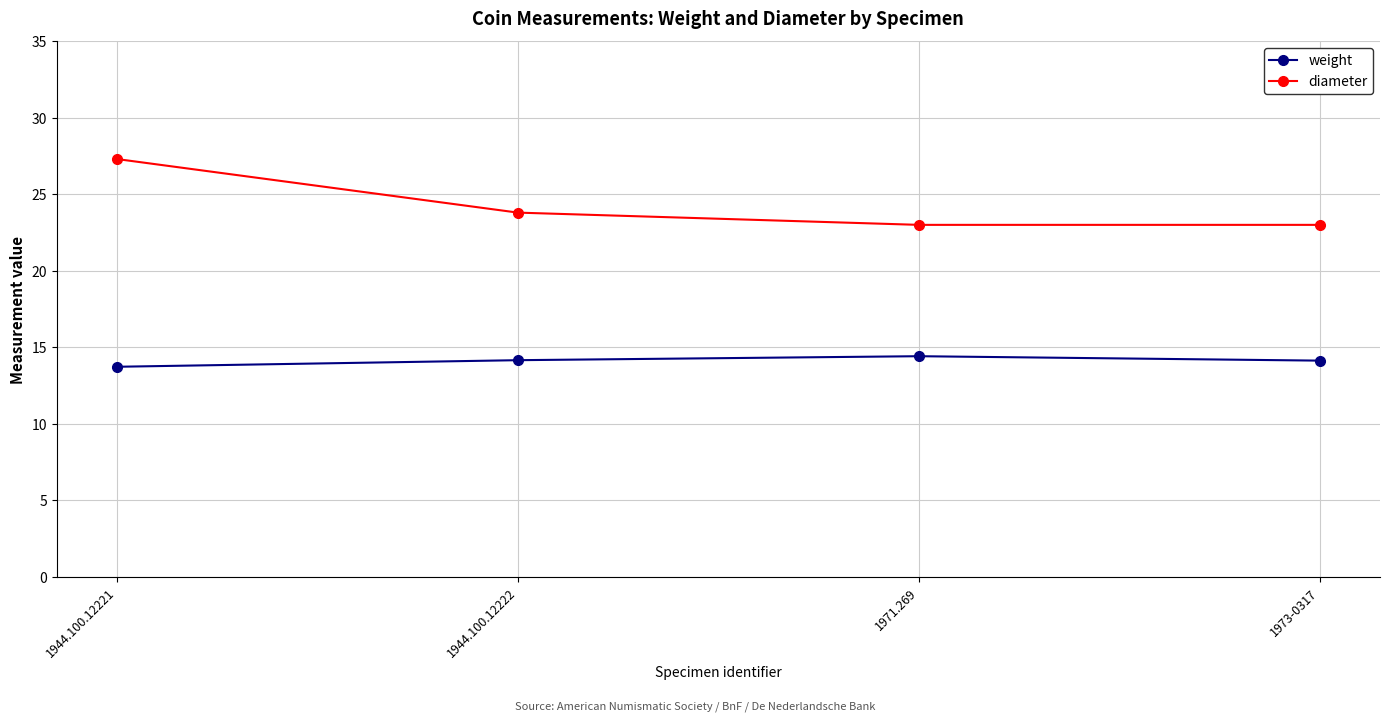

What position from the left is 1944.100.12222?

2